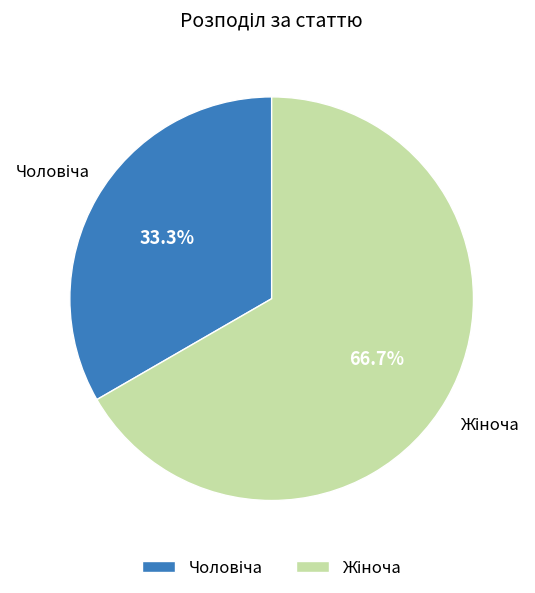

Is there a majority slice in this chart?

Yes